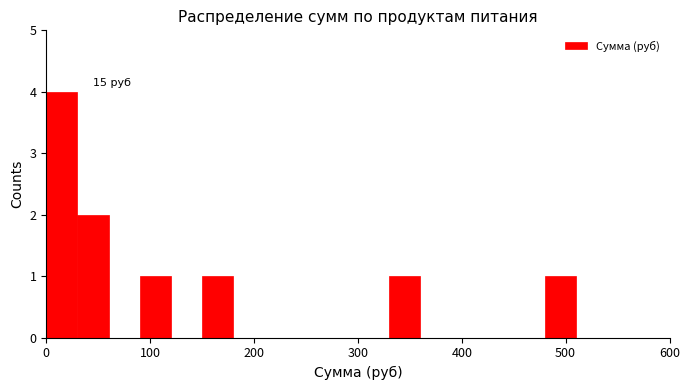

Around what value on the x-axis is the tallest bar? Give the approximate position of its centre, as read against the axis.

20